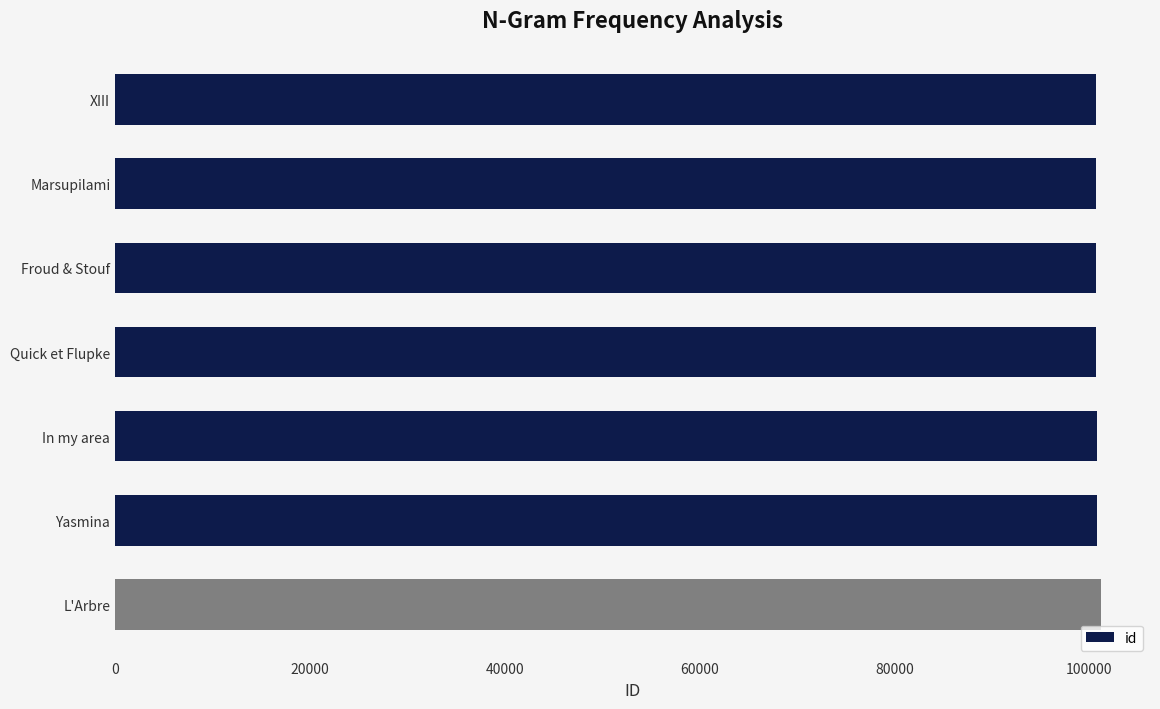

Approximately how many times larger is the value at Yasmina compared to Quick et Flupke?

1.0